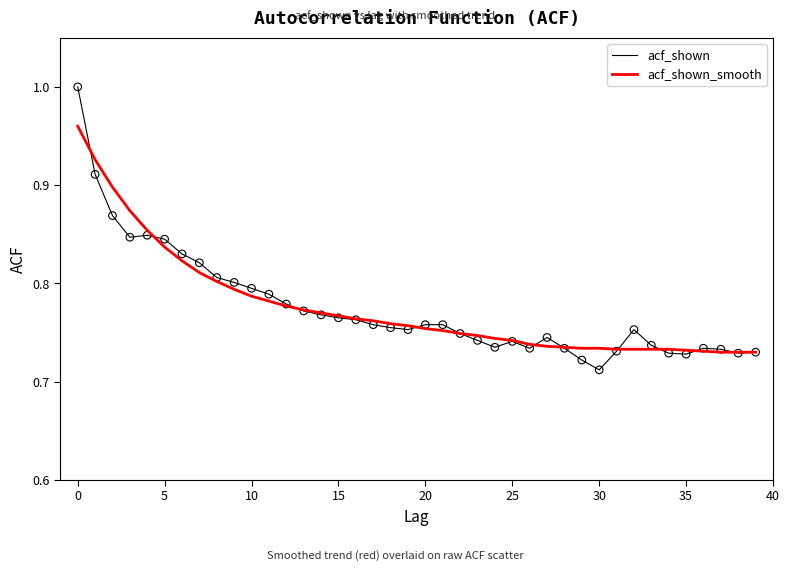

What are all the series names shown in the legend?

acf_shown, acf_shown_smooth